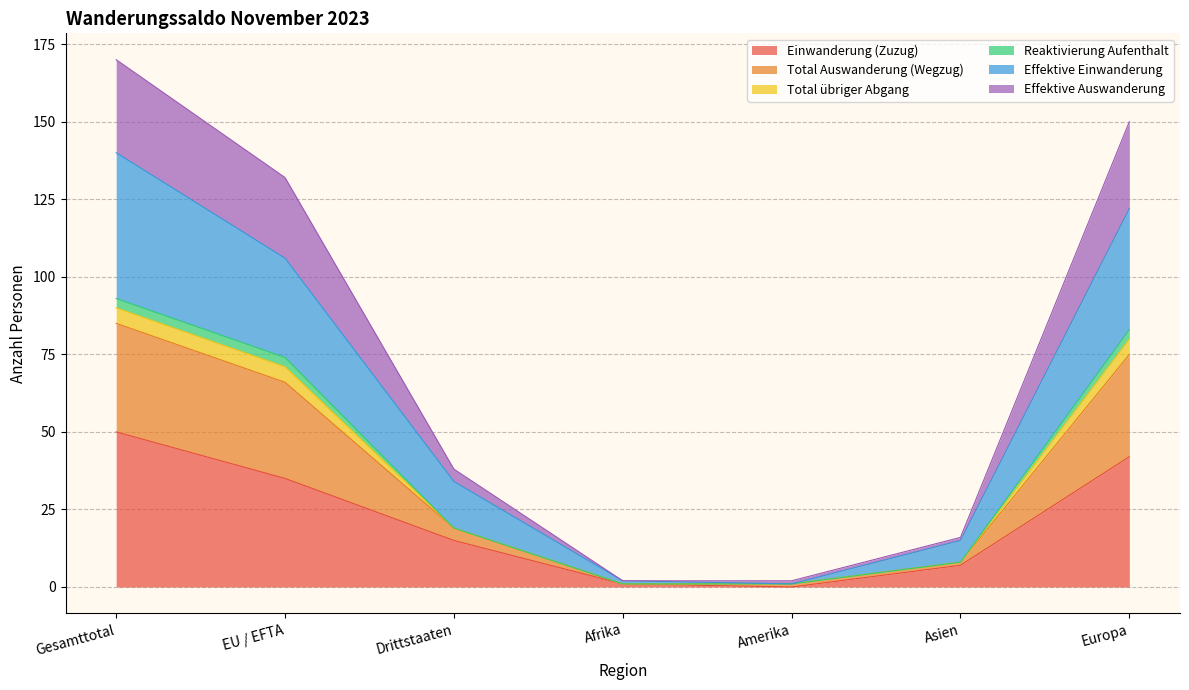

The Effektive Einwanderung series shows 15 at Asien. True or false?

True